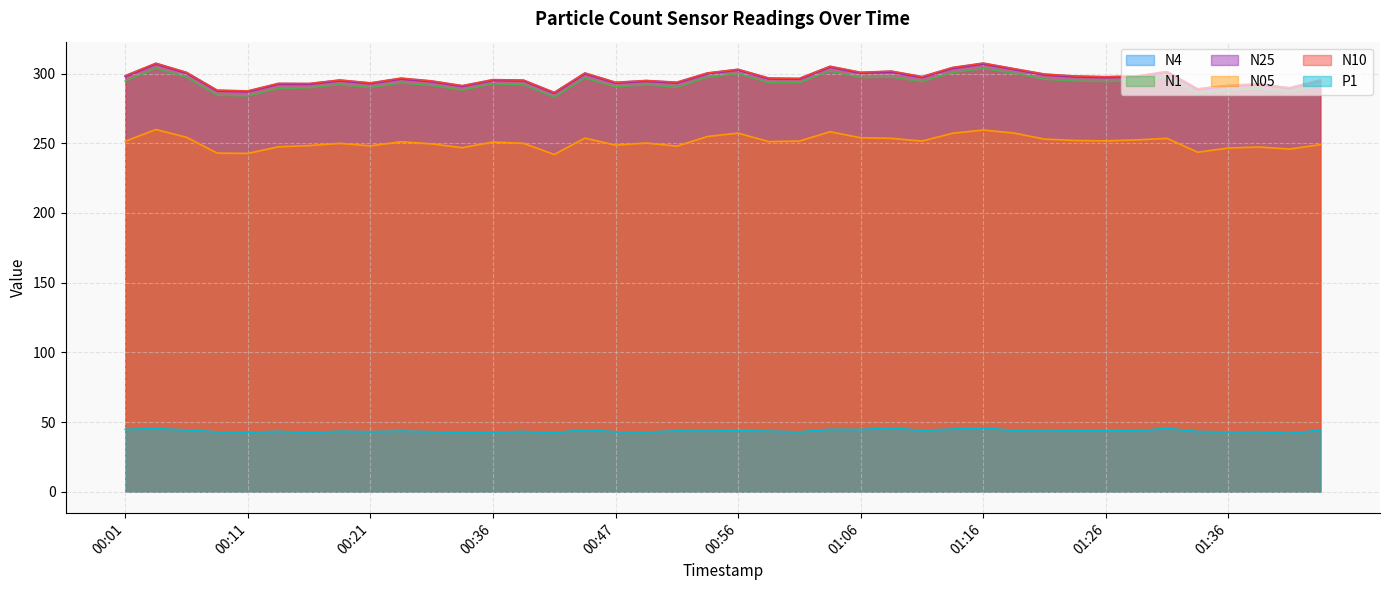

At which category does N4 reach its first local peak?

00:04